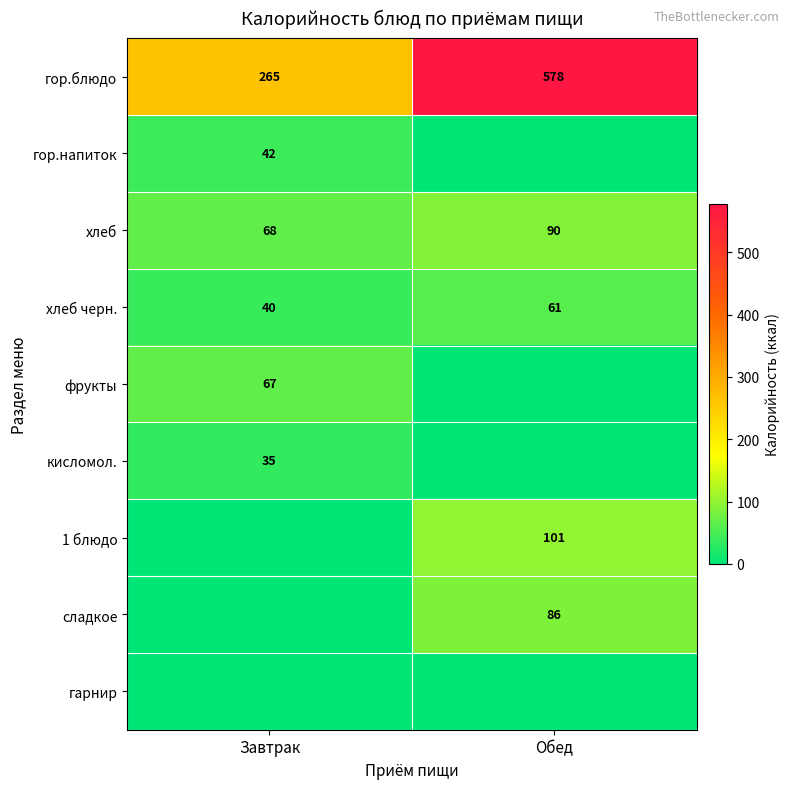

Which category has the lowest value in the хлеб series?

Завтрак